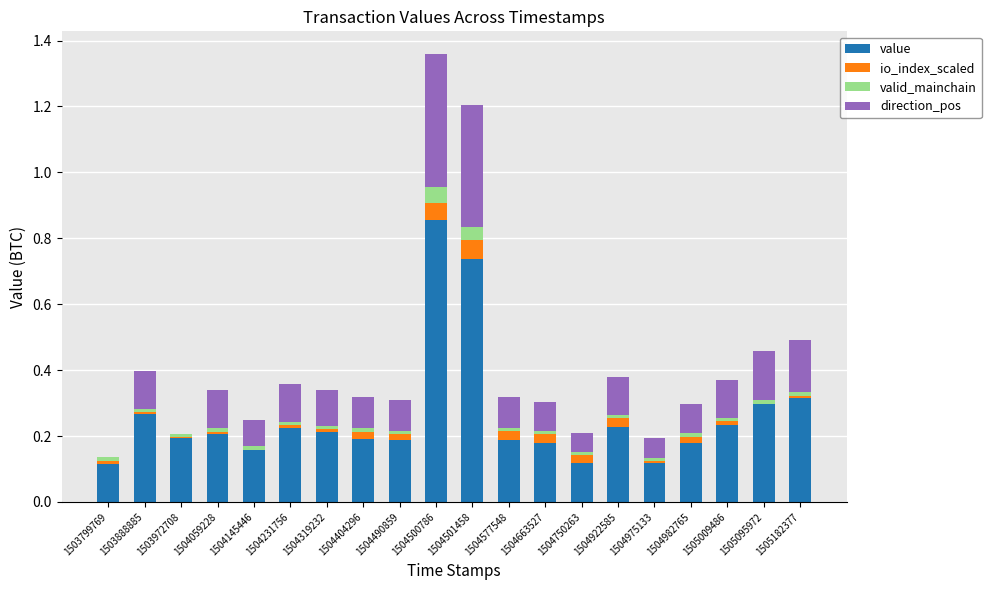

At which label does value reach its peak?

1504500786